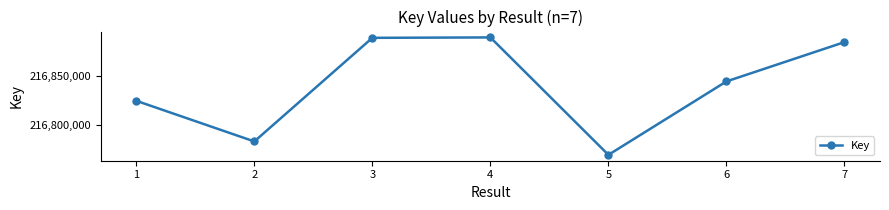

What value does the data have at 7, to the nearest 100?

216883700